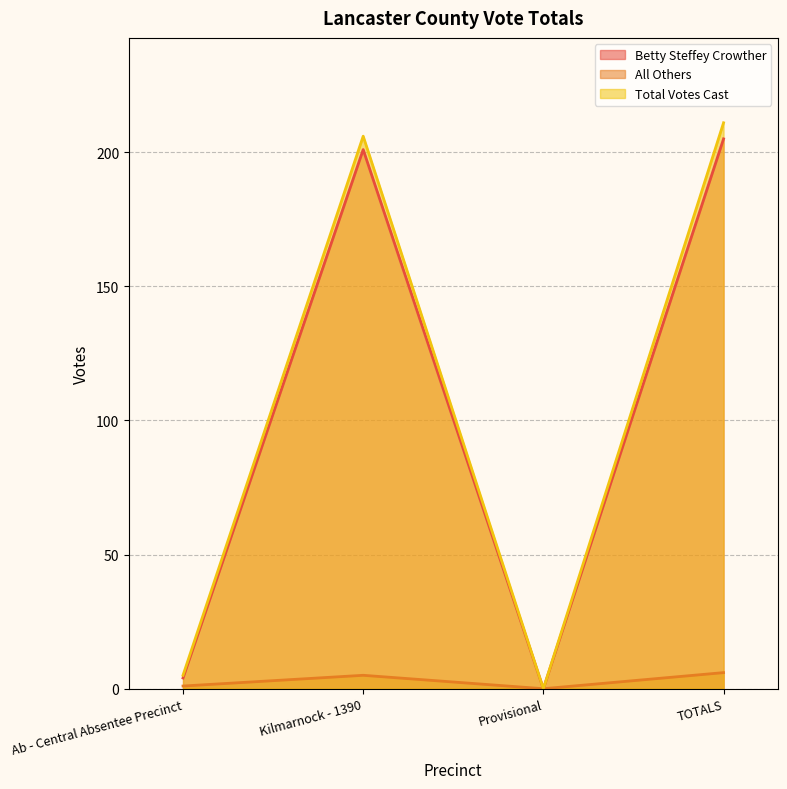

True or false: Betty Steffey Crowther and Total Votes Cast intersect in this chart.

False